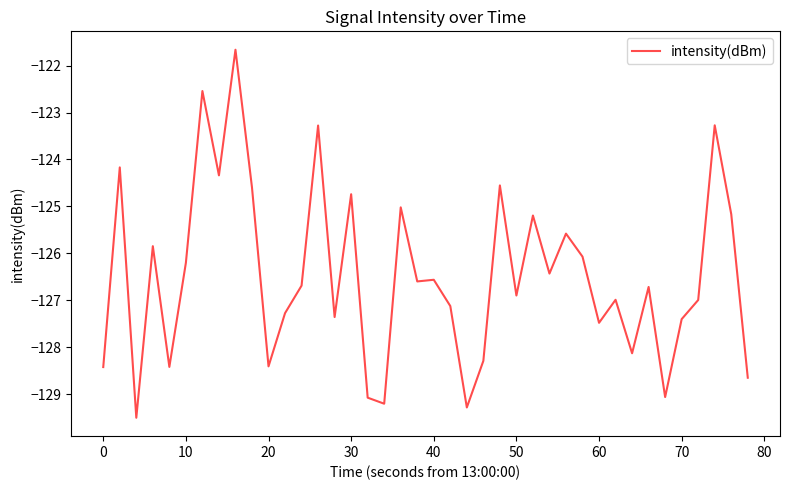

What is the average value?

-126.5